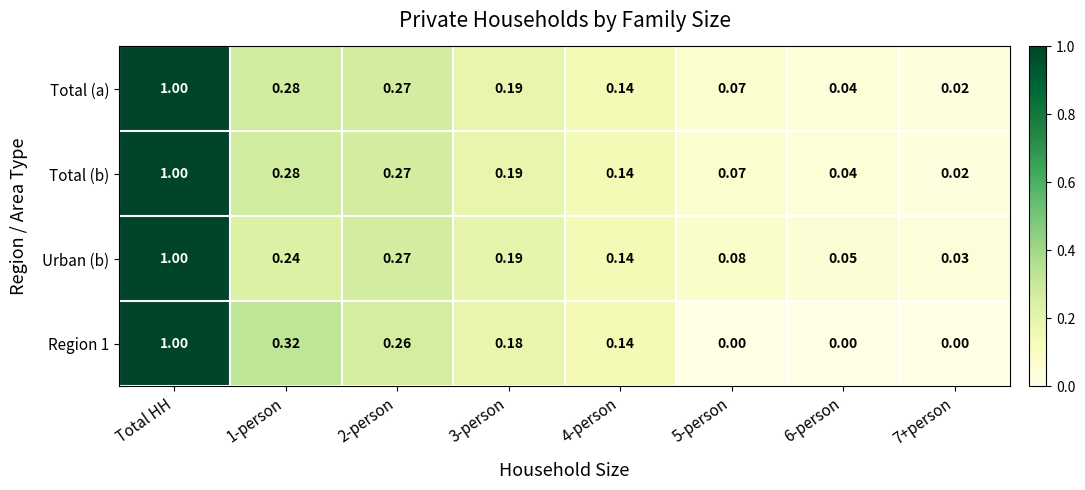

At which category is the sum across all series the highest?

Total HH